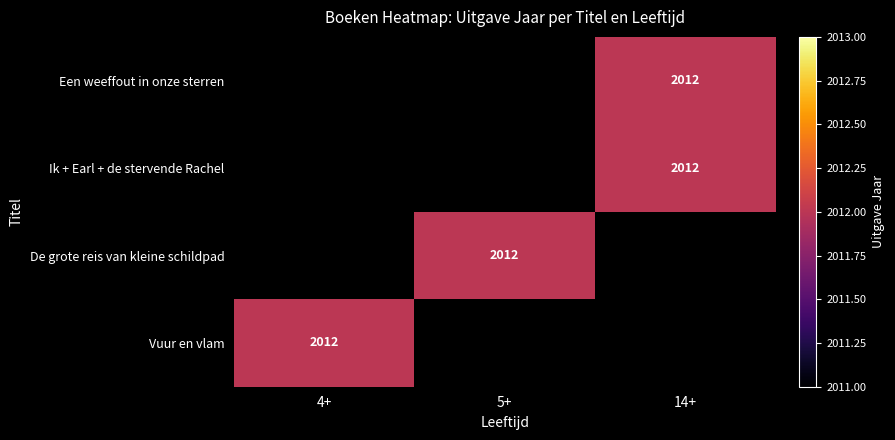

Where is Vuur en vlam nearest to the value 2012?

4+